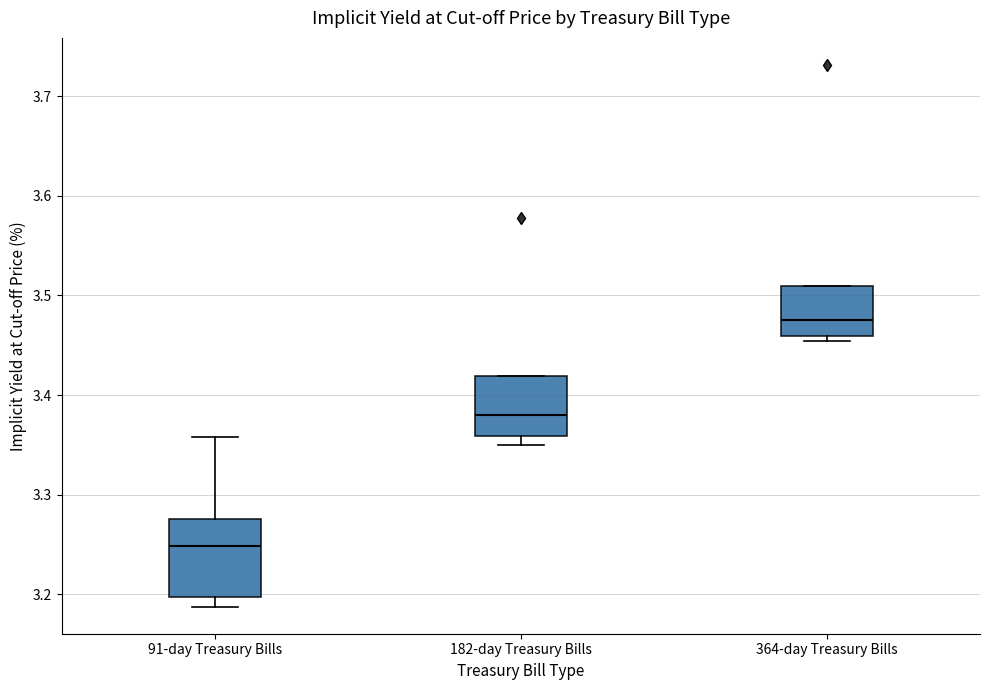

Reading left to right, transcribe this box plot: for each box, give where its median line is, the range the box spans, and where its two whiskers end, as read against the y-axis. The values are not printed on the chart, so give them approximately, as read against the axis.

91-day Treasury Bills: median 3.25, box 3.20 to 3.28, whiskers 3.19 to 3.36
182-day Treasury Bills: median 3.38, box 3.36 to 3.42, whiskers 3.35 to 3.42
364-day Treasury Bills: median 3.48, box 3.46 to 3.51, whiskers 3.45 to 3.51